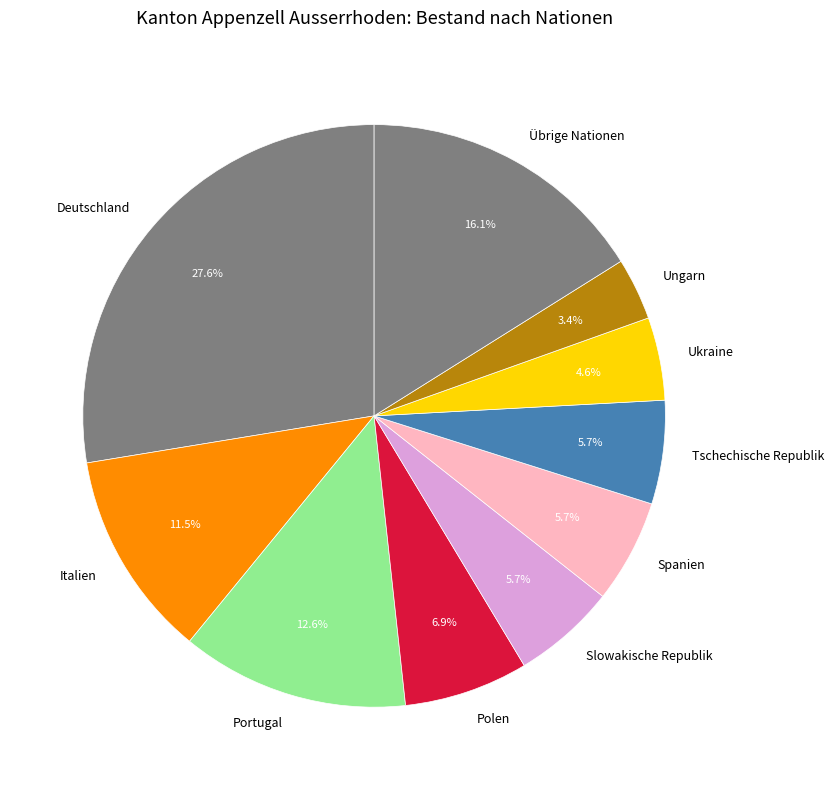

Which category has the smallest portion of the pie?

Ungarn